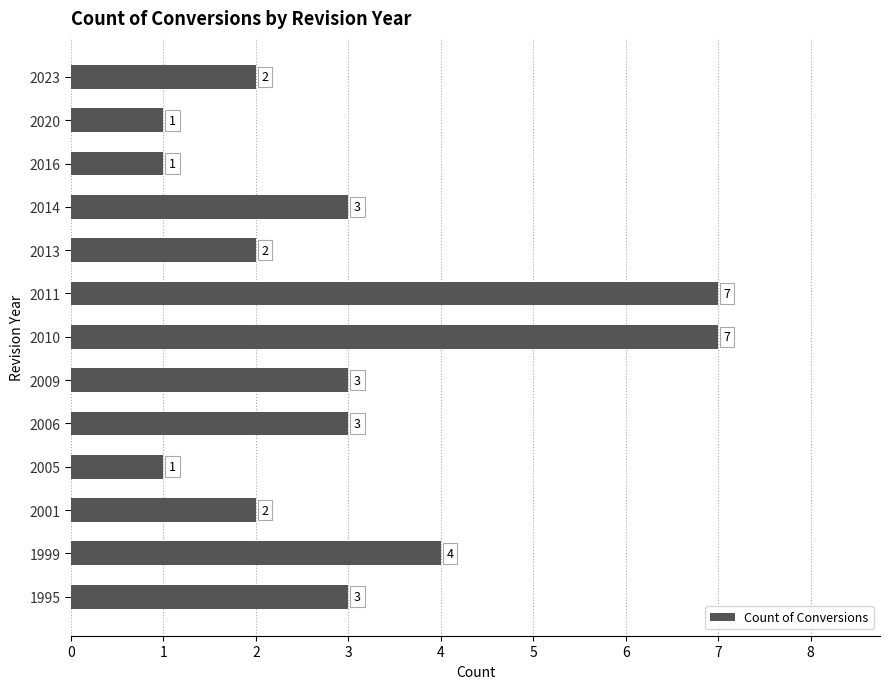

How many bars are there in total?

13